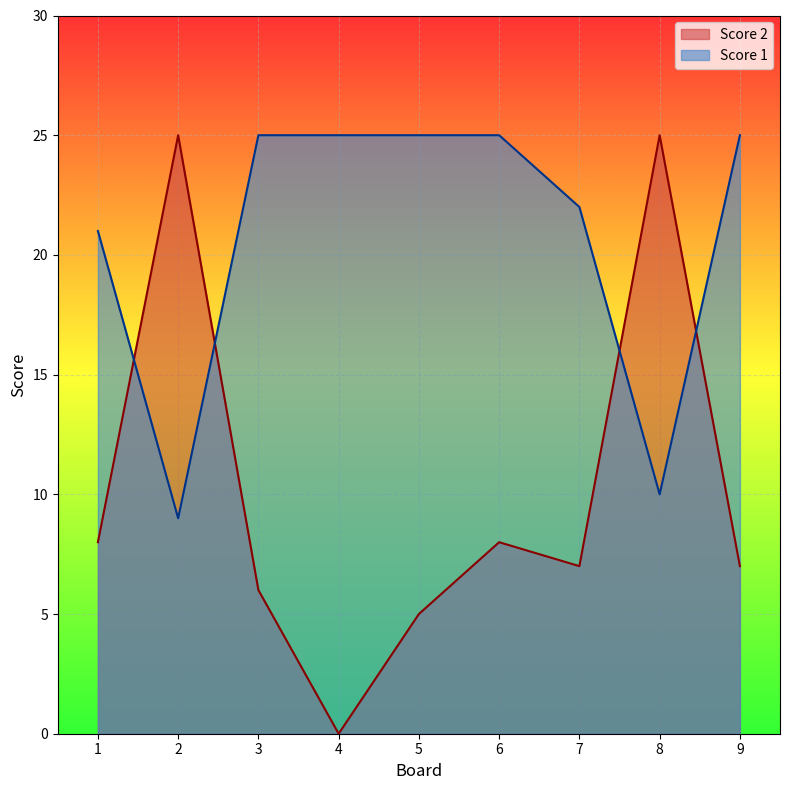

Reading left to right, list all the values displayed in this chart.

Score 1: 1=21	2=9	3=25	4=25	5=25	6=25	7=22	8=10	9=25
Score 2: 1=8	2=25	3=6	4=0	5=5	6=8	7=7	8=25	9=7